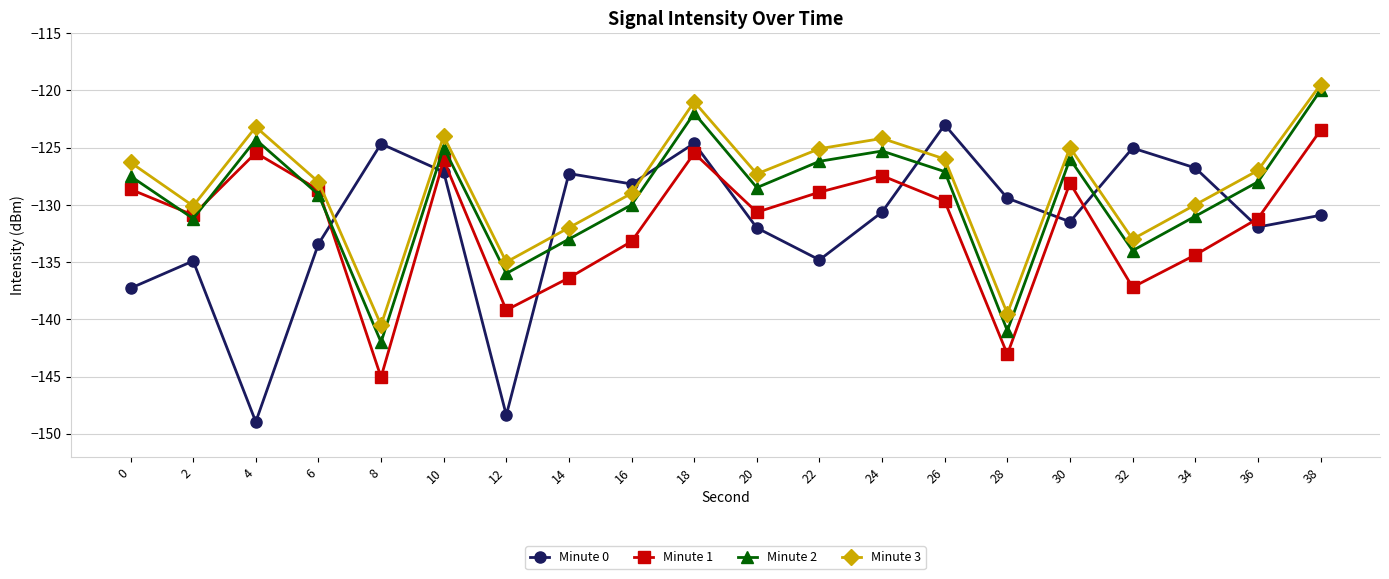

How many data points in Minute 3 are above -127?

9